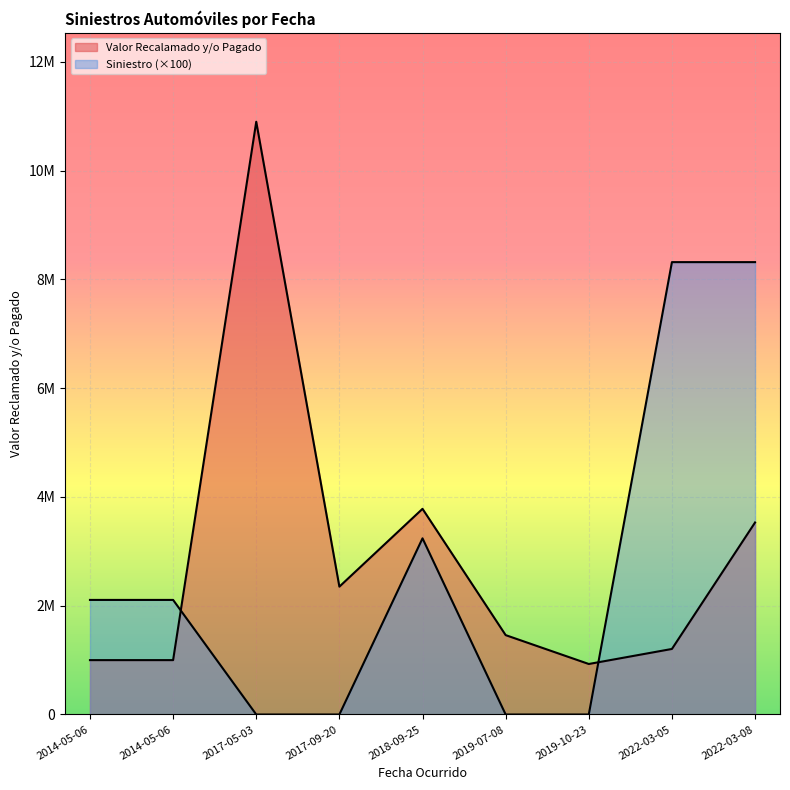

Reading left to right, what are all the values shown in this chart?

Valor Recalamado y/o Pagado: 2014-05-06=1000000	2014-05-06=1000000	2017-05-03=10900000	2017-09-20=2351121	2018-09-25=3782171	2019-07-08=1459696	2019-10-23=928775	2022-03-05=1205338	2022-03-08=3530830
Siniestro (proxy): 2014-05-06=2106900	2014-05-06=2106900	2017-05-03=0	2017-09-20=0	2018-09-25=3239600	2019-07-08=0	2019-10-23=0	2022-03-05=8318600	2022-03-08=8318500